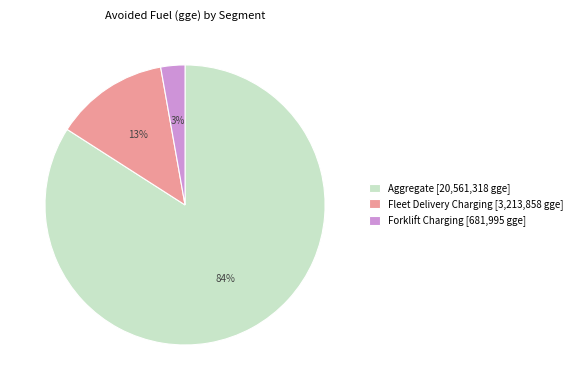

What is the largest slice in the pie chart?

Aggregate